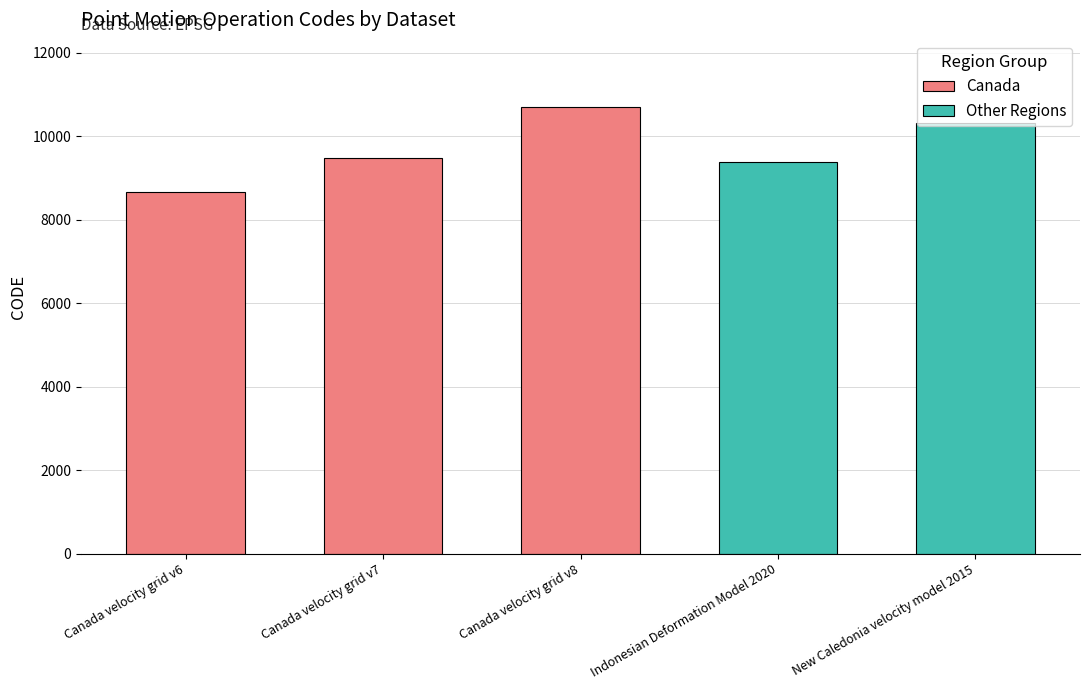

Are the bars horizontal?

No